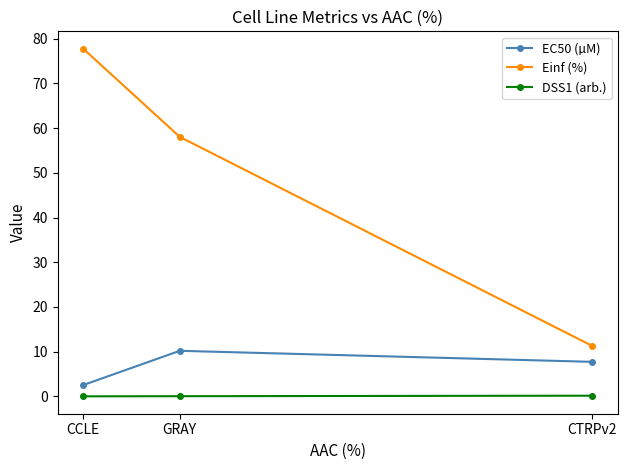

What is the value of the EC50 (µM) point at the 1st from the left?

2.5